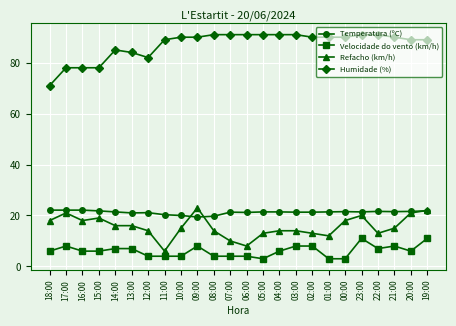

The Temperatura (ºC) series shows 20.3 at 11:00. True or false?

True